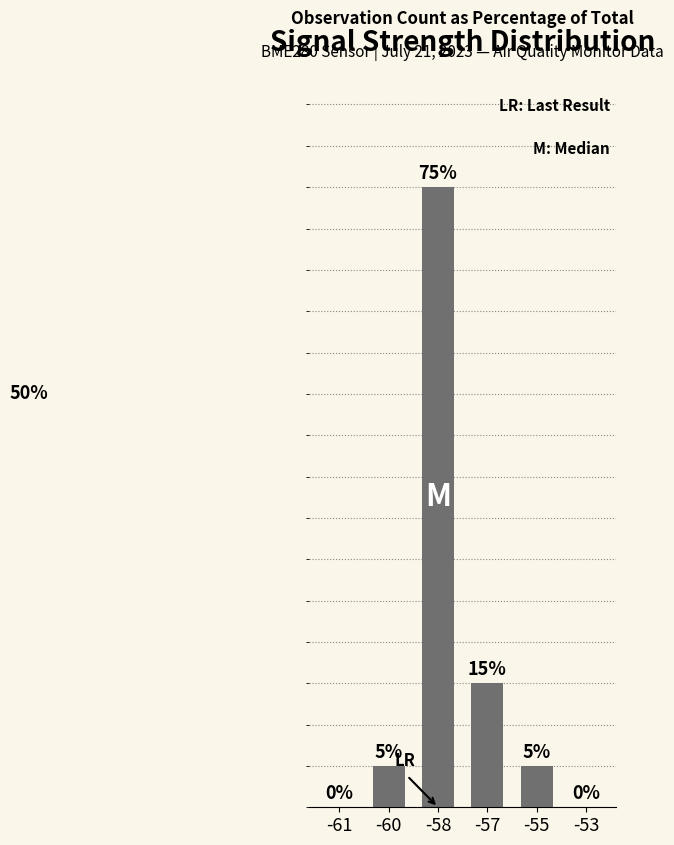

At which category does the chart reach its peak across all series?

-58